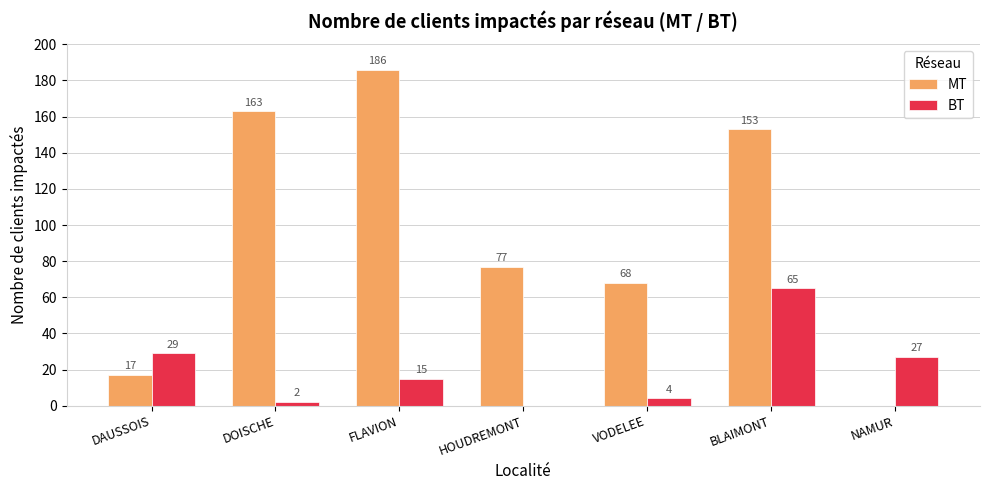

Which series changed the most between DOISCHE and HOUDREMONT?

MT